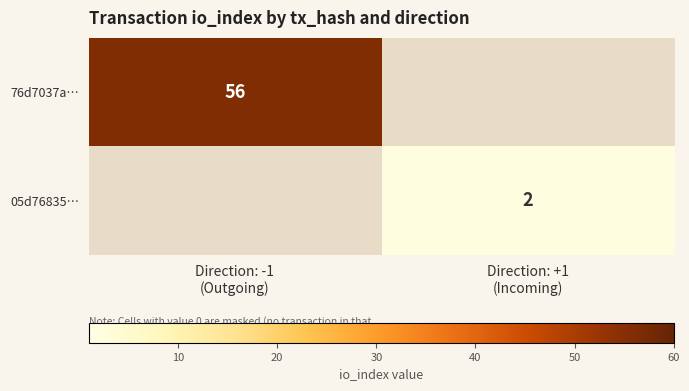

At Direction: +1 (Incoming), list the series in order from largest to smallest.

05d76835…, 76d7037a…